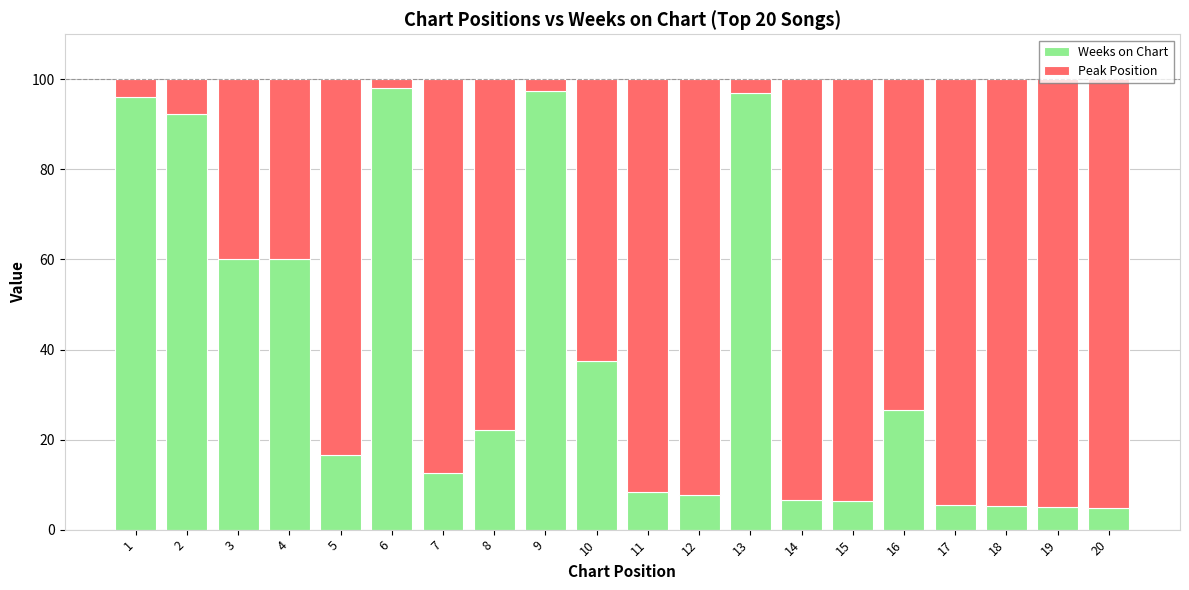

What is the total value across all series at 17?

100.0